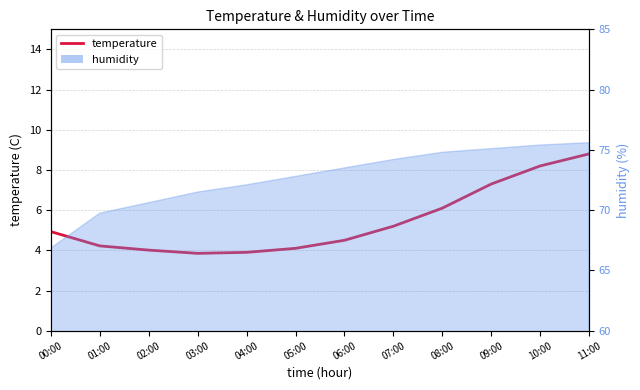

How many categories are shown in the chart?

12